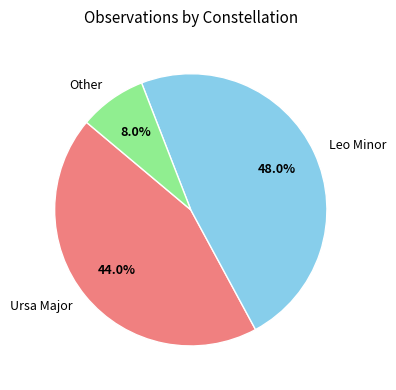

To the nearest percent, what percentage of the pie is Leo Minor?

48%